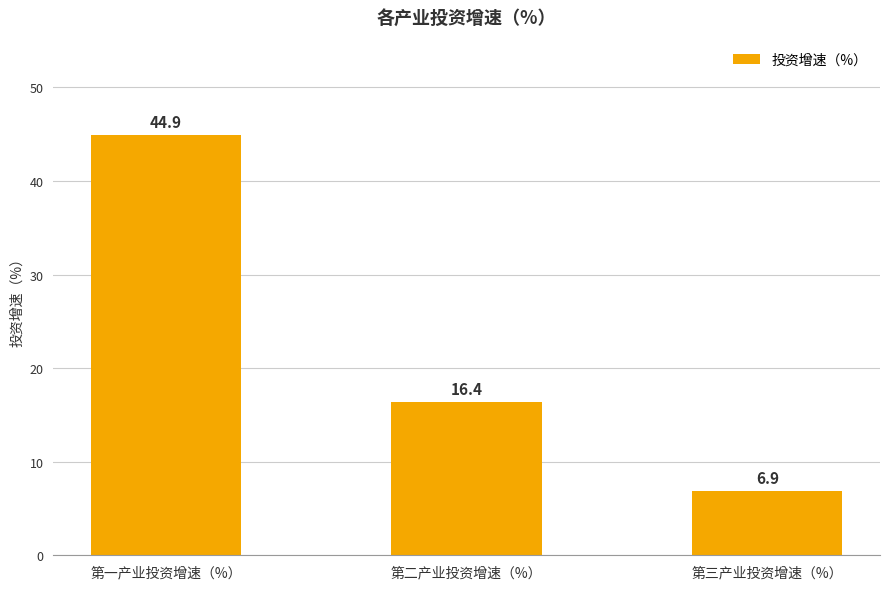

What is the label of the 2nd bar from the left?

第二产业投资增速（%）